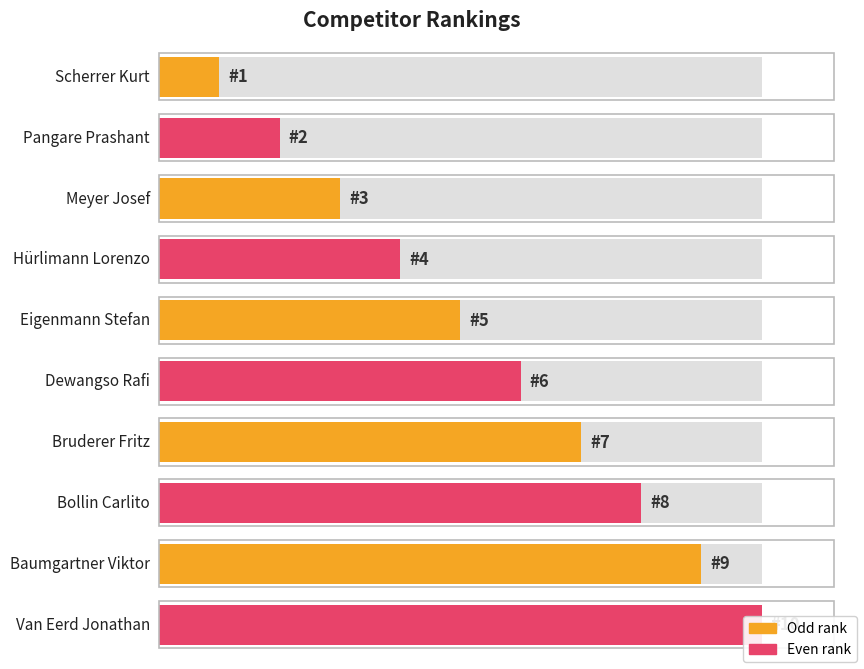

What is the difference between the maximum and second lowest values?

8